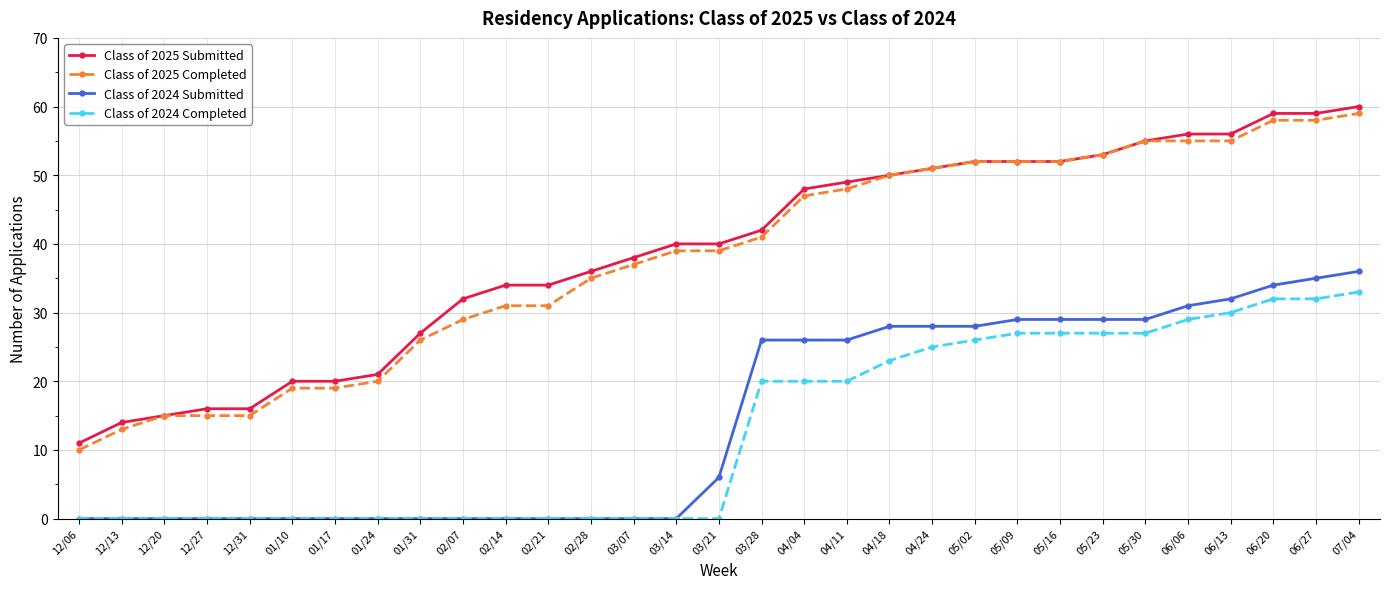

Is this an area chart (filled region under the line)?

No